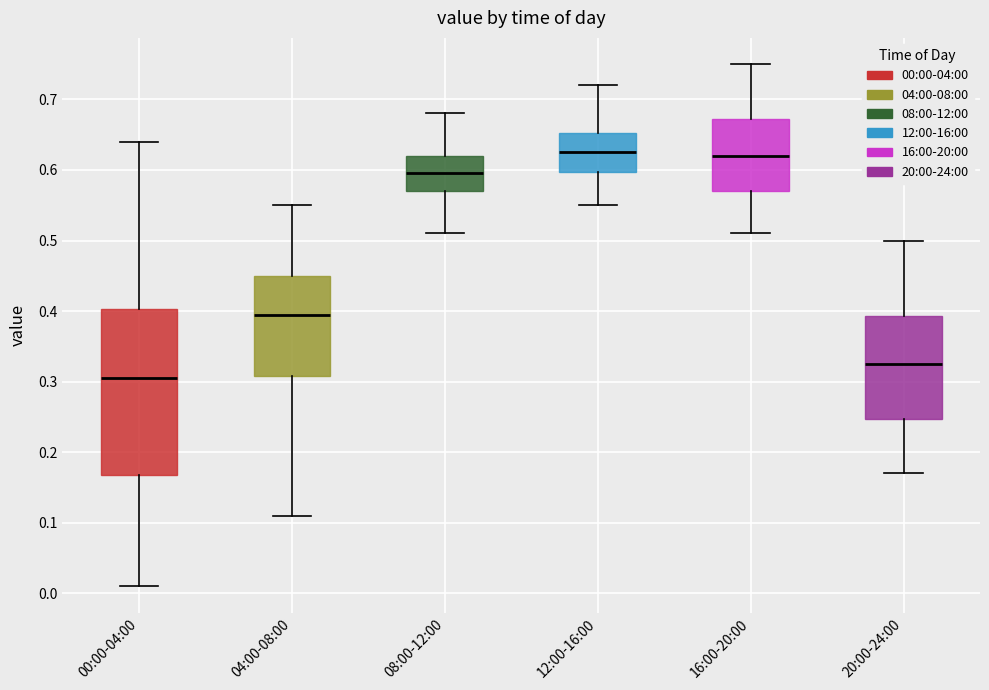

Where is the upper edge of the box for 08:00-12:00 on the y-axis? The values are not printed on the chart, so give them approximately, as read against the axis.

0.62